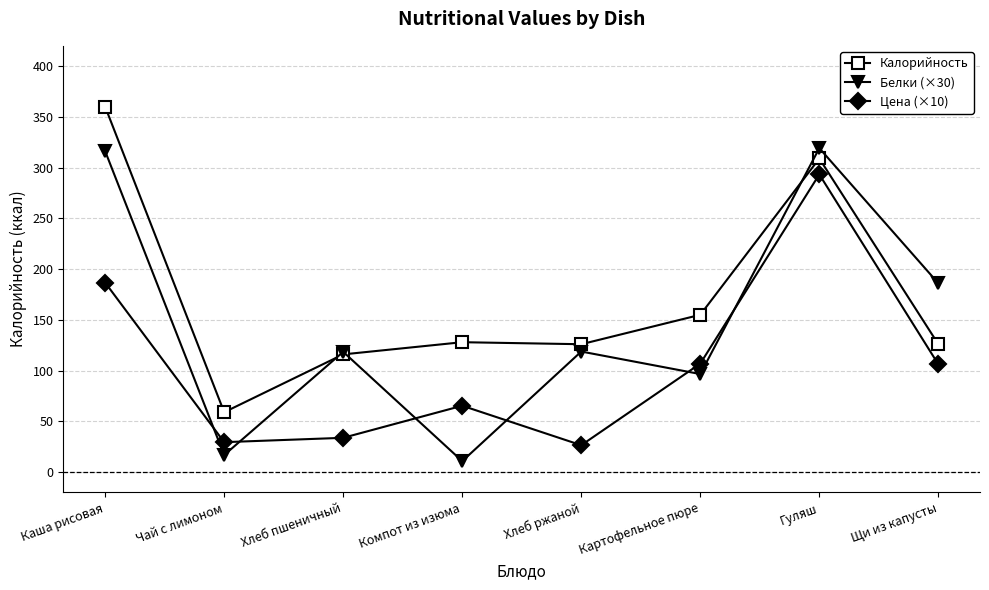

At which label does Калорийность first exceed 128?

Каша рисовая